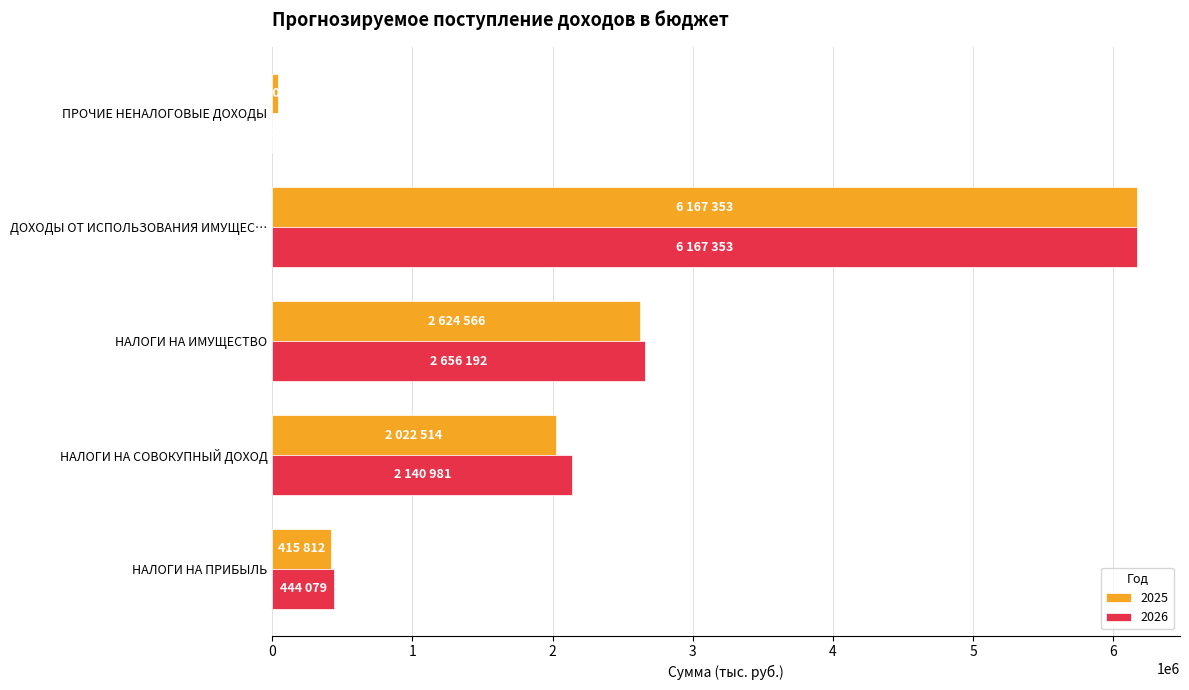

Which label corresponds to the largest value in the chart?

ДОХОДЫ ОТ ИСПОЛЬЗОВАНИЯ ИМУЩЕС…